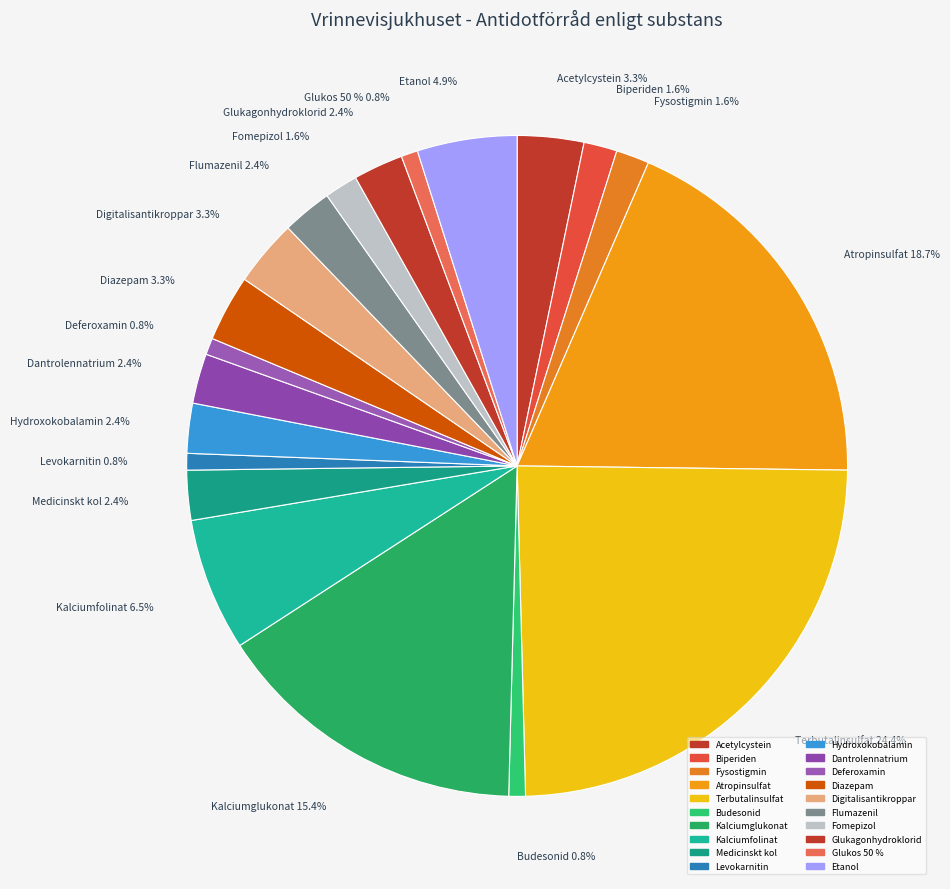

Which has a higher value, Levokarnitin or Atropinsulfat?

Atropinsulfat